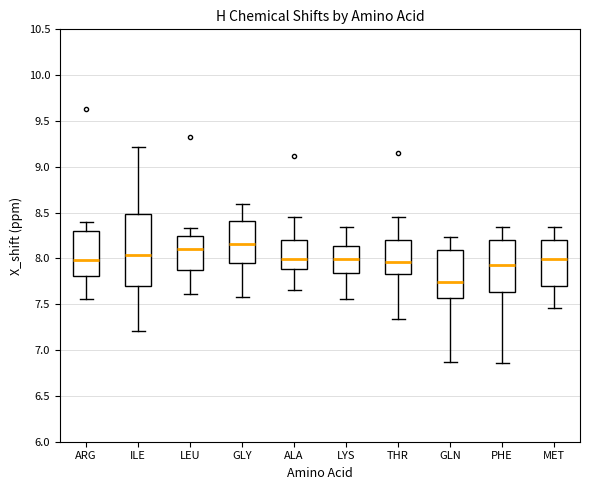

Which box's median line is the lowest?

GLN